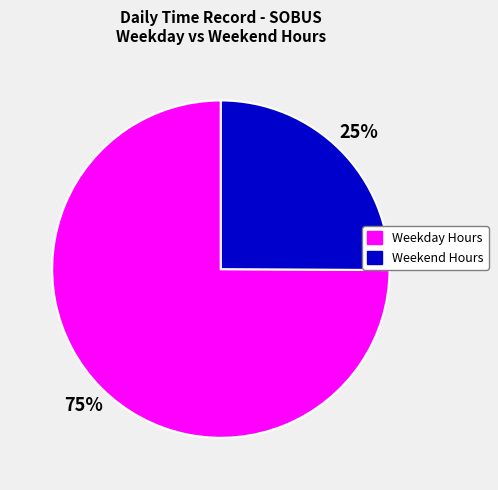

Is there any slice that represents more than half of the pie?

Yes